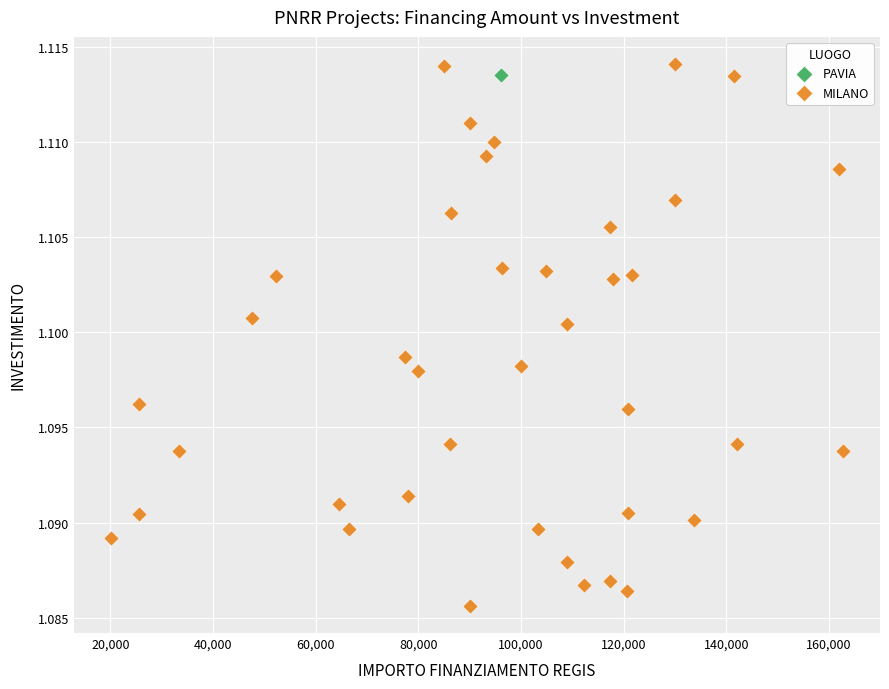

What are all the series names shown in the legend?

PAVIA, MILANO